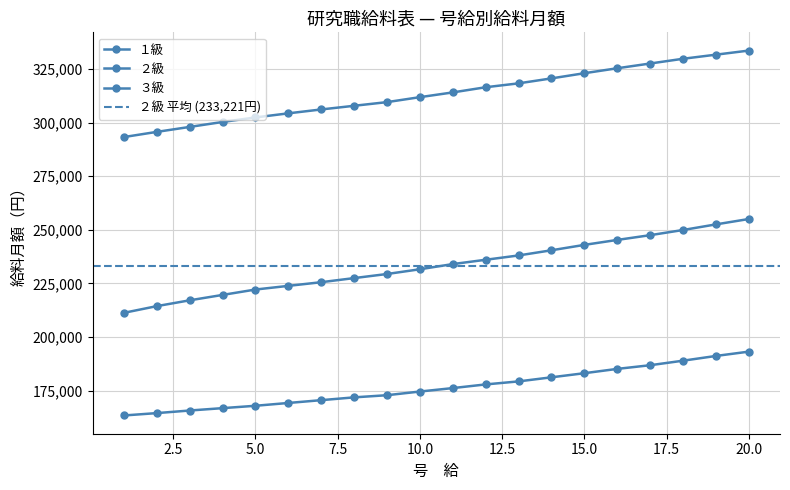

At which category does the chart reach its minimum across all series?

1